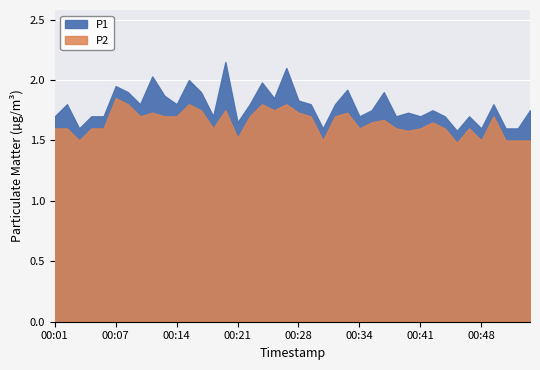

Reading left to right, transcribe all the data shown in this chart.

P1: 00:01=1.7	00:02=1.8	00:03=1.6	00:05=1.7	00:06=1.7	00:07=1.9	00:09=1.9	00:10=1.8	00:11=2.0	00:13=1.9	00:14=1.8	00:16=2.0	00:17=1.9	00:18=1.7	00:20=2.1	00:21=1.6	00:22=1.8	00:24=2.0	00:25=1.9	00:26=2.1	00:28=1.8	00:29=1.8	00:30=1.6	00:32=1.8	00:33=1.9	00:34=1.7	00:36=1.8	00:37=1.9	00:38=1.7	00:40=1.7	00:41=1.7	00:42=1.8	00:44=1.7	00:45=1.6	00:46=1.7	00:48=1.6	00:49=1.8	00:50=1.6	00:52=1.6	00:53=1.8
P2: 00:01=1.6	00:02=1.6	00:03=1.5	00:05=1.6	00:06=1.6	00:07=1.9	00:09=1.8	00:10=1.7	00:11=1.7	00:13=1.7	00:14=1.7	00:16=1.8	00:17=1.8	00:18=1.6	00:20=1.8	00:21=1.5	00:22=1.7	00:24=1.8	00:25=1.8	00:26=1.8	00:28=1.7	00:29=1.7	00:30=1.5	00:32=1.7	00:33=1.7	00:34=1.6	00:36=1.6	00:37=1.7	00:38=1.6	00:40=1.6	00:41=1.6	00:42=1.6	00:44=1.6	00:45=1.5	00:46=1.6	00:48=1.5	00:49=1.7	00:50=1.5	00:52=1.5	00:53=1.5